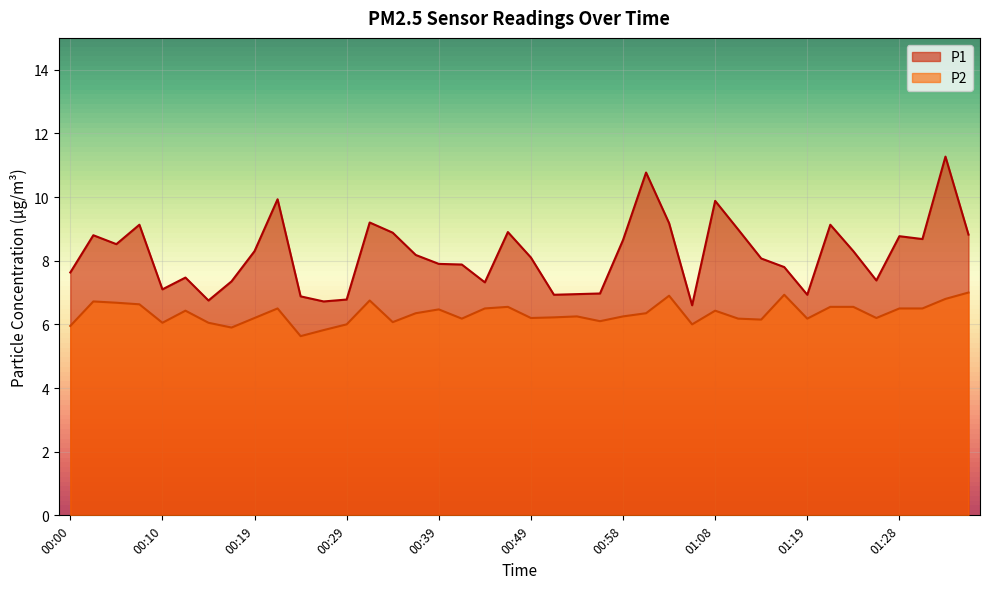

How many lines are shown in the chart?

2